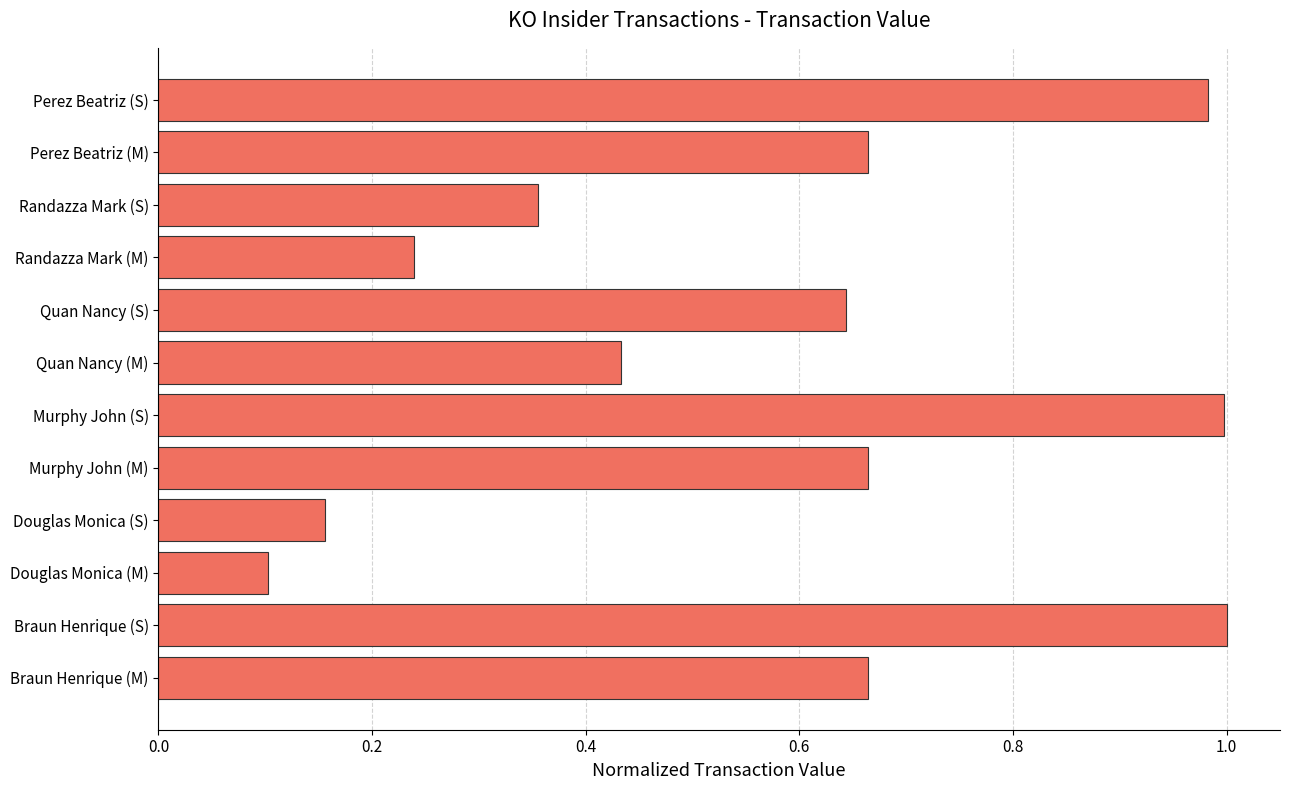

Are the bars grouped side by side (vs. stacked)?

No